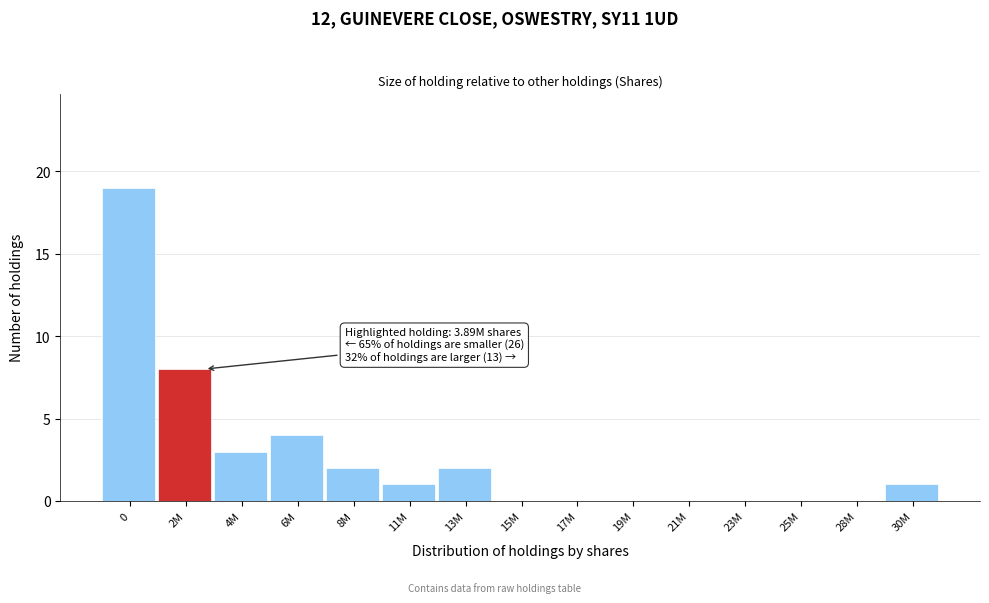

Reading left to right, what are all the values shown in this chart?

0=19	2M=8	4M=3	6M=4	8M=2	11M=1	13M=2	15M=0	17M=0	19M=0	21M=0	23M=0	25M=0	28M=0	30M=1